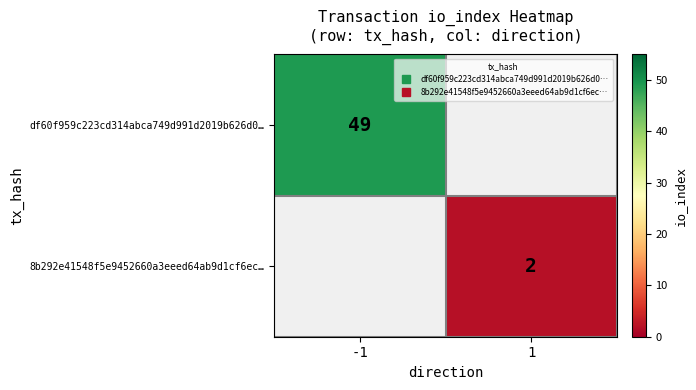

Is it true that df60f959c223cd314abca749d991d2019b626d0… equals 49.0 at -1?

True